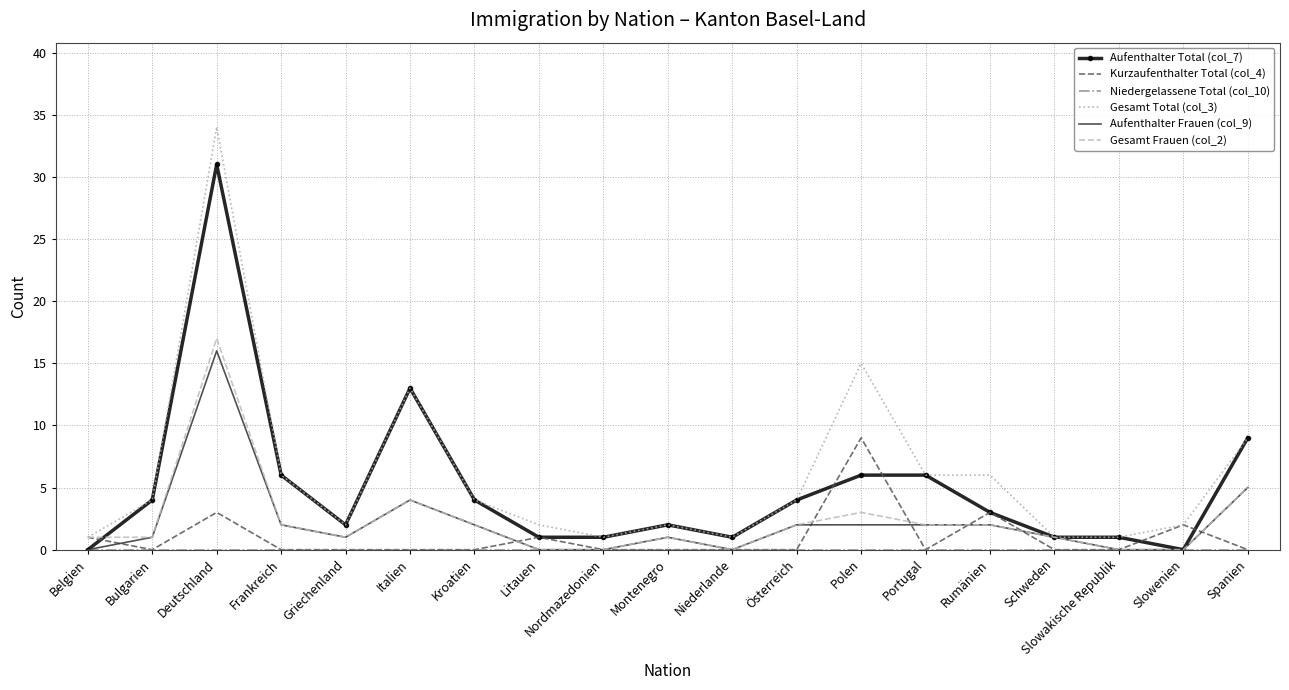

True or false: Aufenthalter Frauen (col_9) has a value of 2 at Österreich.

True